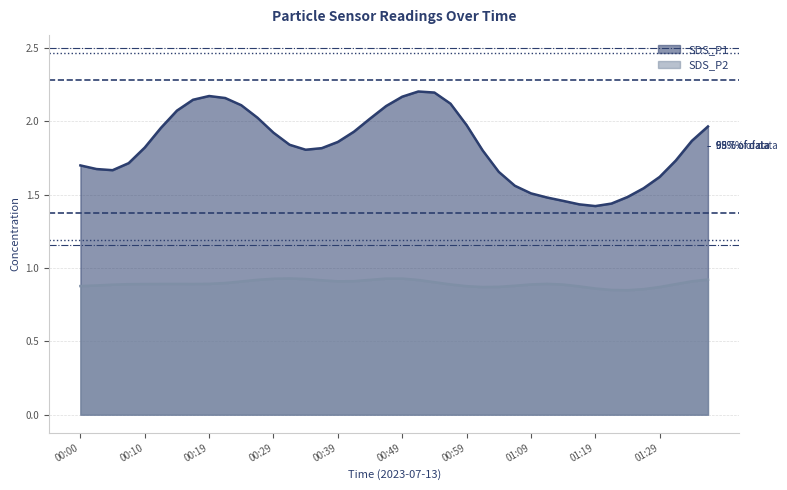

Which series has the widest spread of values?

SDS_P1